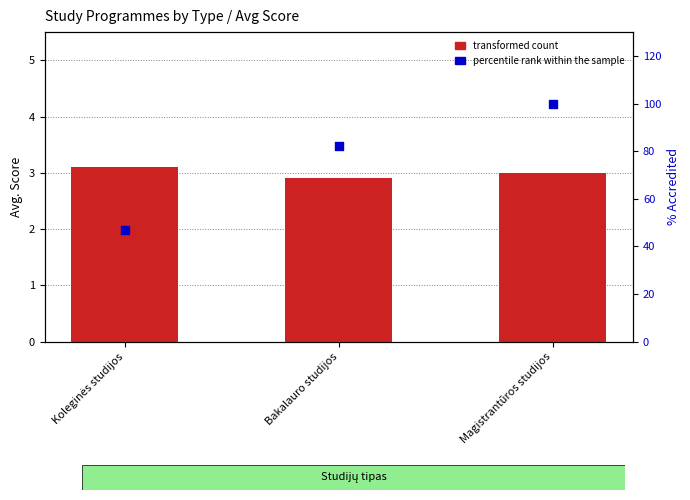

At which category is the sum across all series the highest?

Magistrantūros studijos